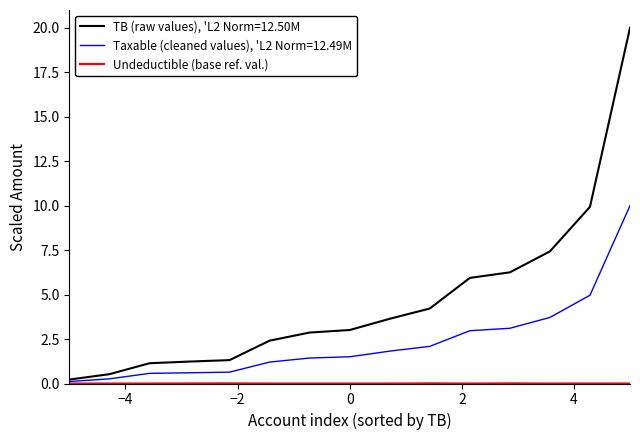

Which series has the widest spread of values?

TB (raw values), 'L2 Norm=12.50M